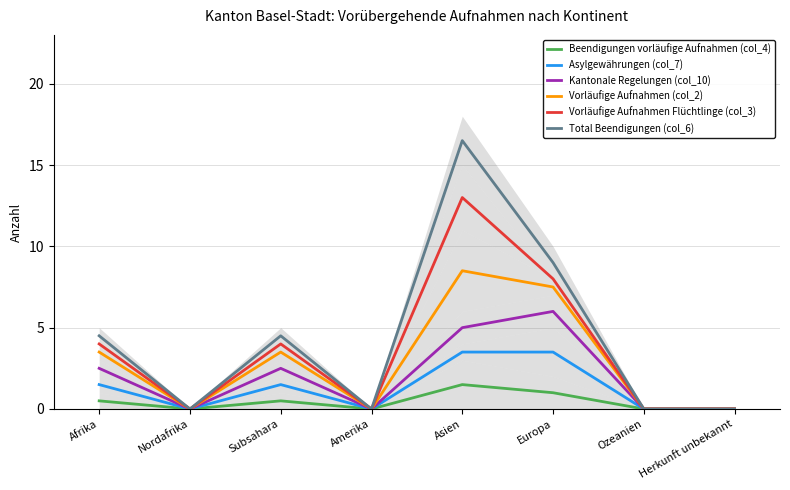

What is the label of the 4th point from the left?

Amerika